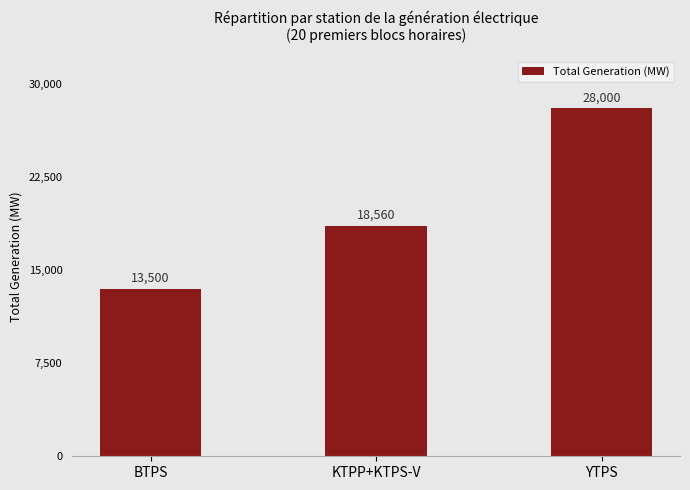

The value at BTPS is 13500.0. True or false?

True